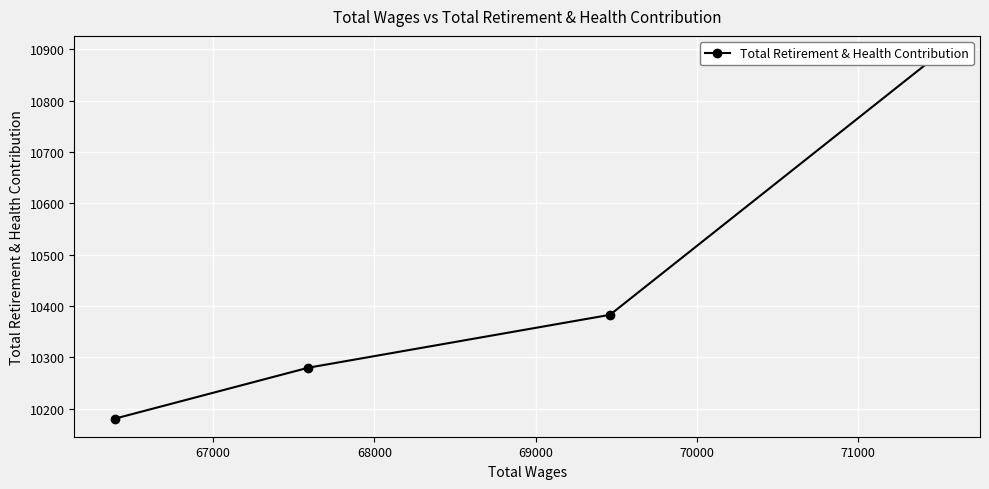

Count the values in the range 10280 to 10891.

3